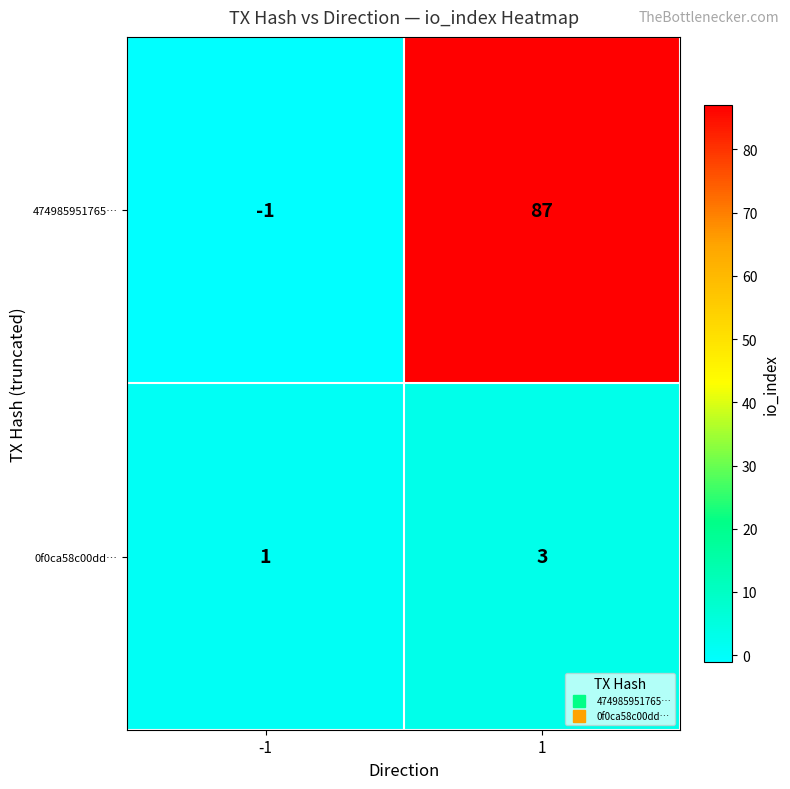

What is the maximum value shown in the chart?

87